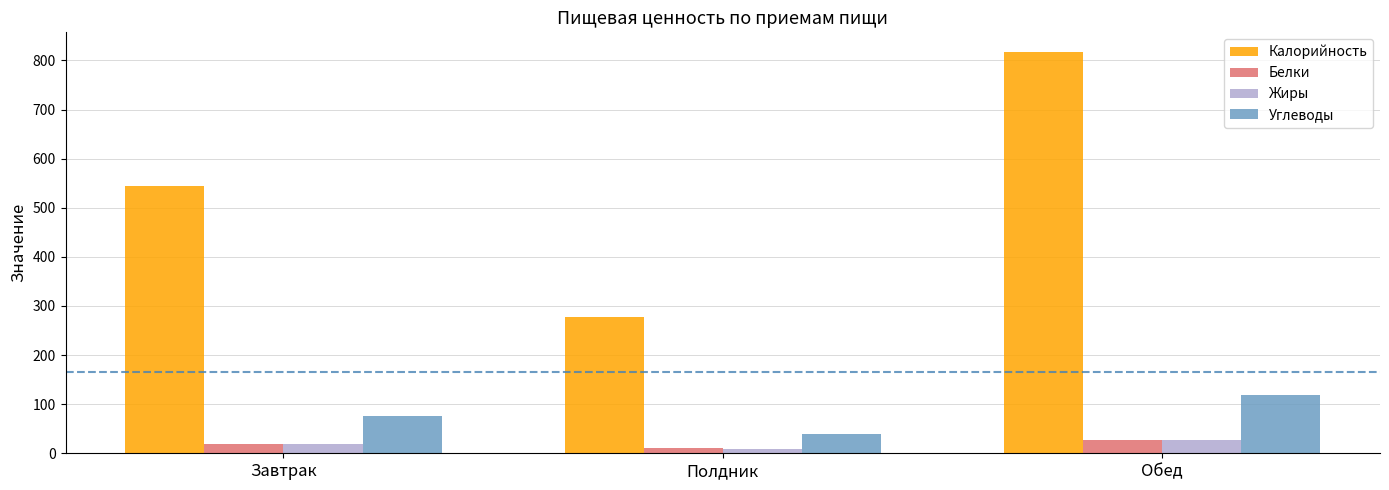

Read the Белки value at Завтрак.

18.0